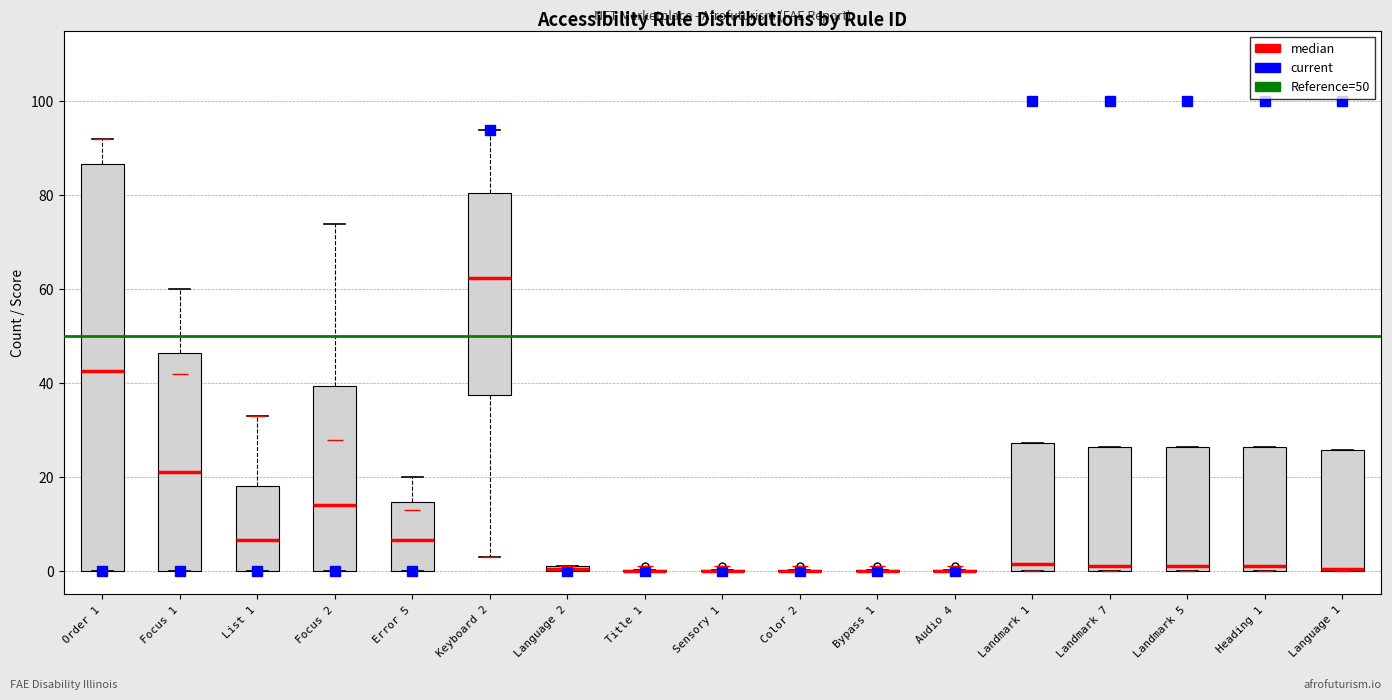

Comparing the boxes themselves (not the whiskers), which one is the tallest?

Order 1